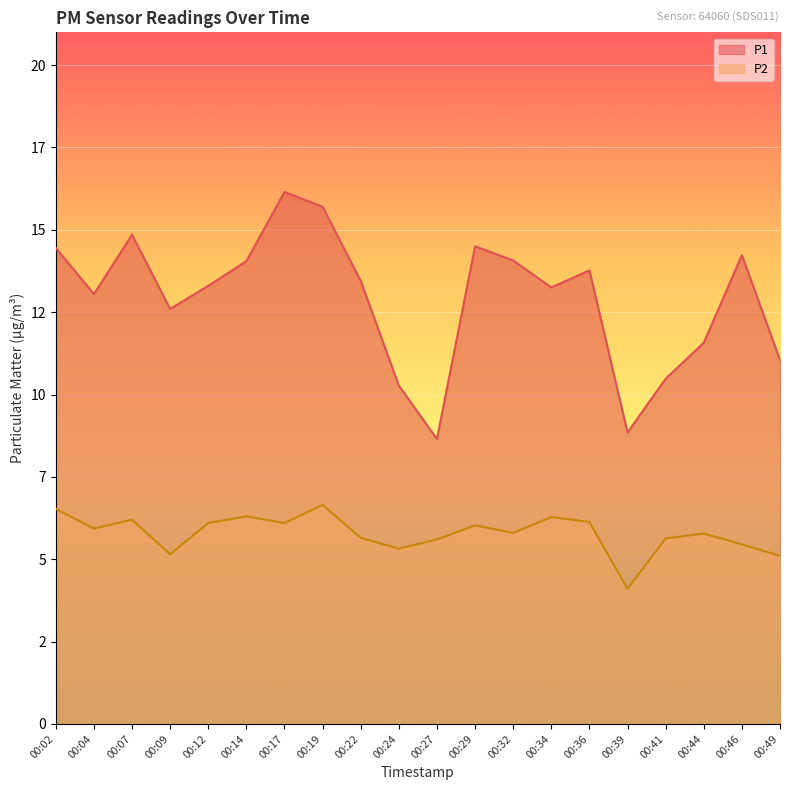

Where is the first local maximum for P2?

00:07